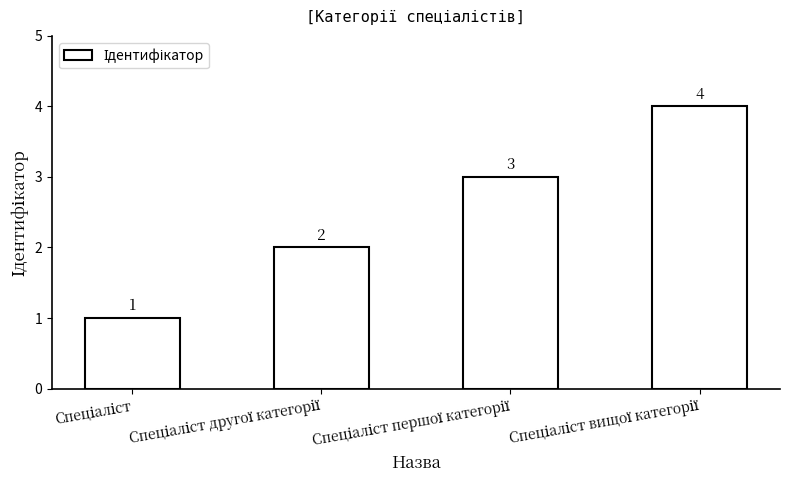

What is the maximum value shown in the chart?

4